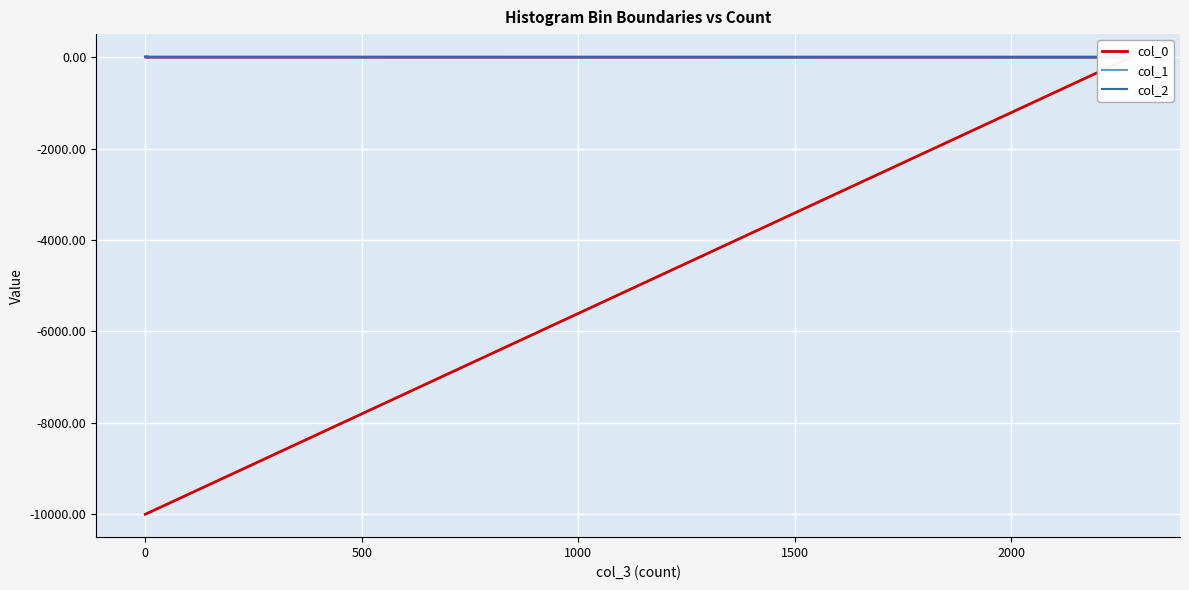

Which series has the largest range (max minus min)?

col_0